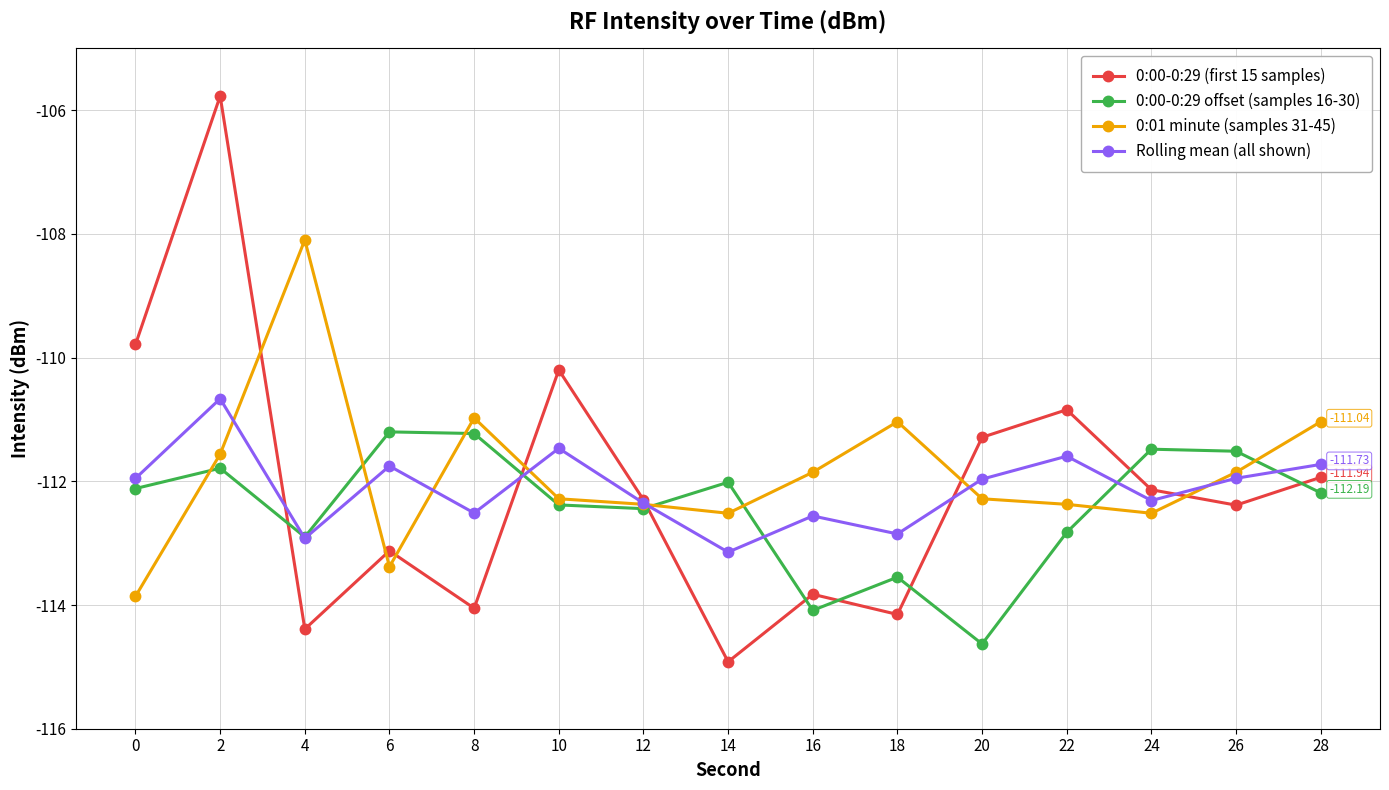

Rank the series at 28 from highest to lowest value.

0:01 minute (samples 31-45), Rolling mean (all shown), 0:00-0:29 (first 15 samples), 0:00-0:29 offset (samples 16-30)